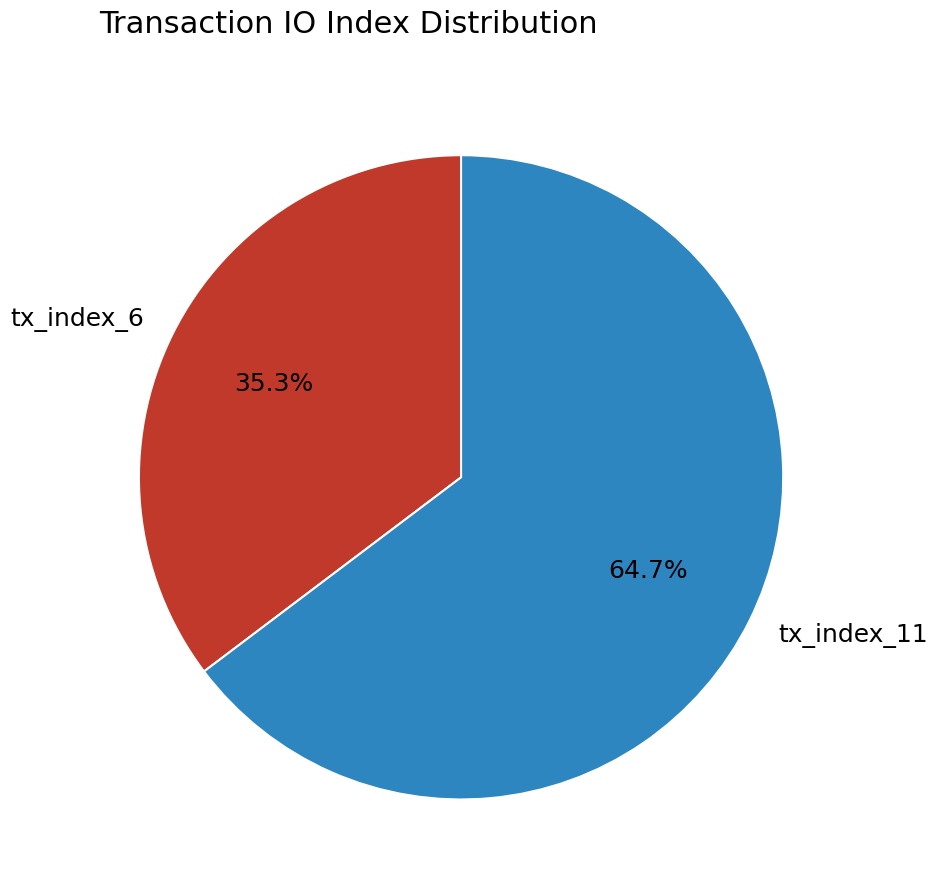

Is it true that tx_index_11 is 65% of the pie?

True